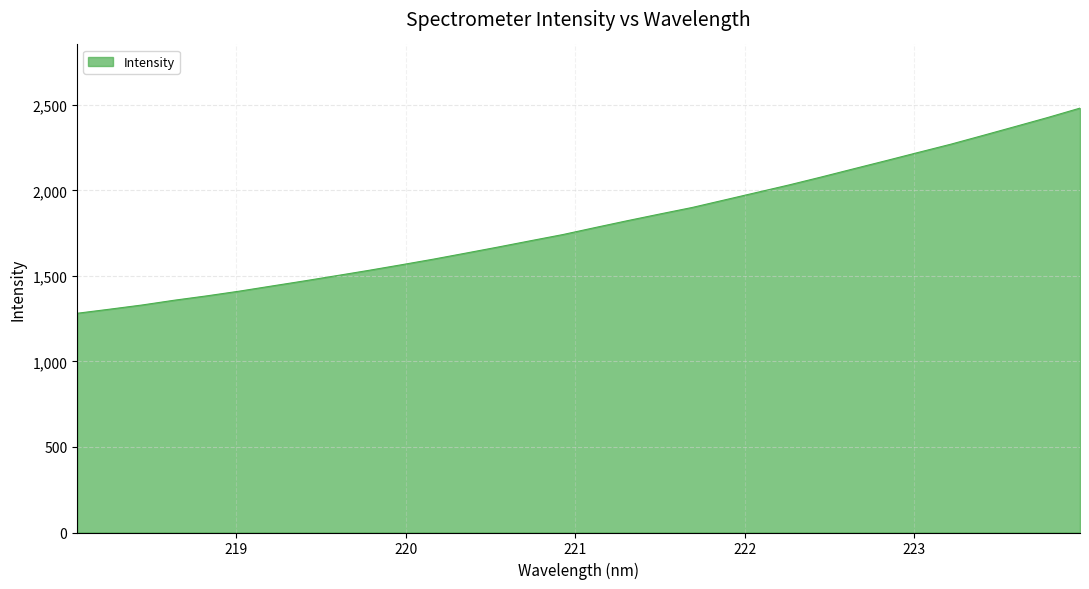

What is the maximum value shown in the chart?

2480.7